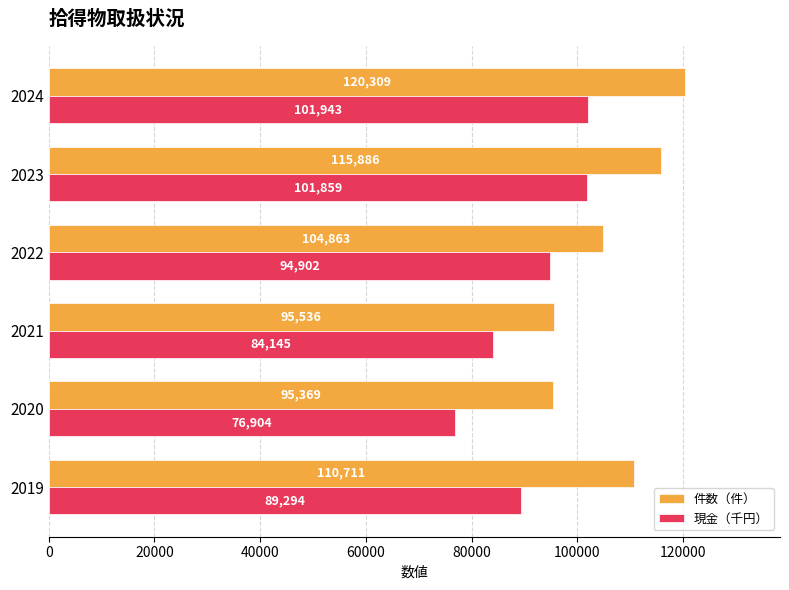

What is the sum of the 現金（千円） values at 2020 and 2023?

178763